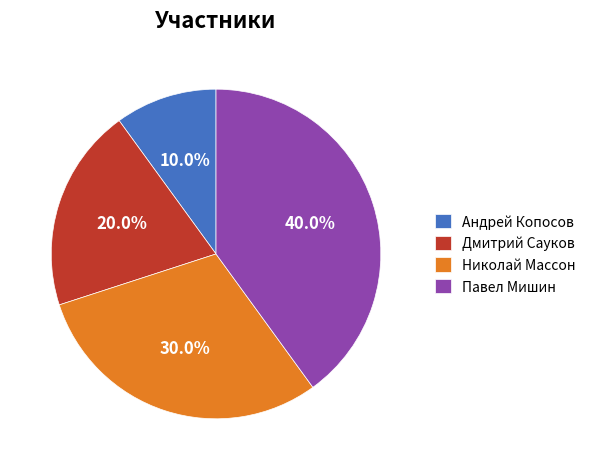

True or false: Павел Мишин accounts for 25% of the total.

False